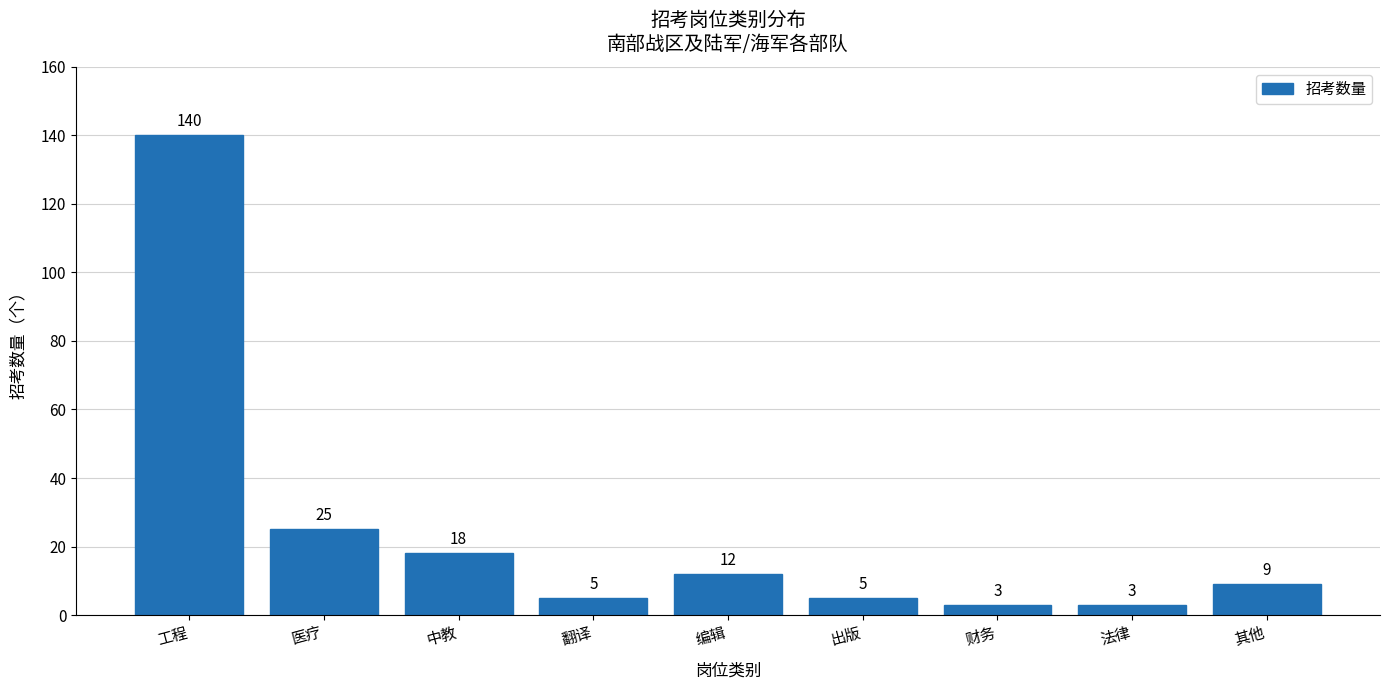

Is it true that the value at 工程 is 92?

False